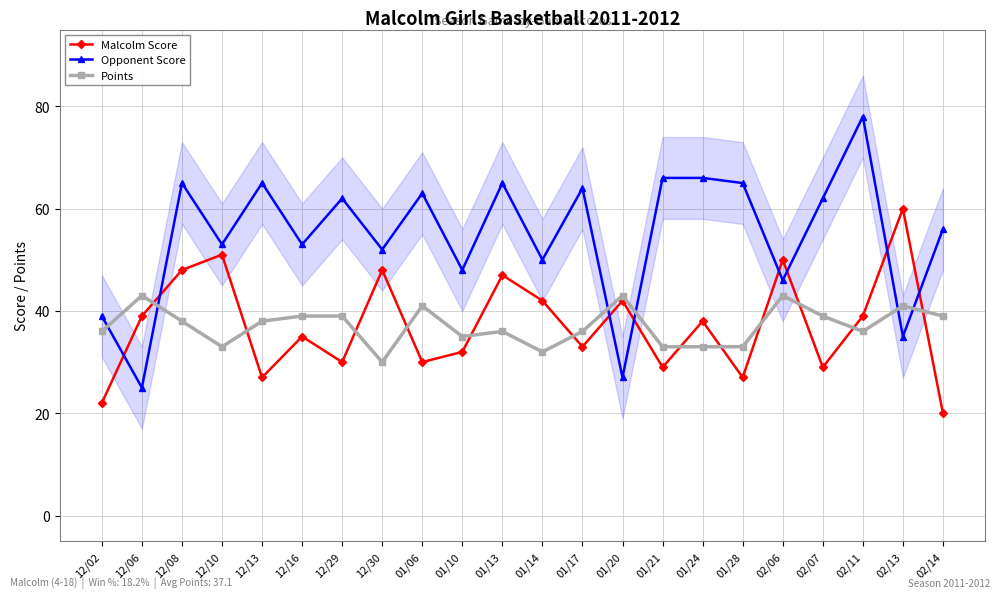

What value does the Points series have at 01/14, to the nearest 10?

30